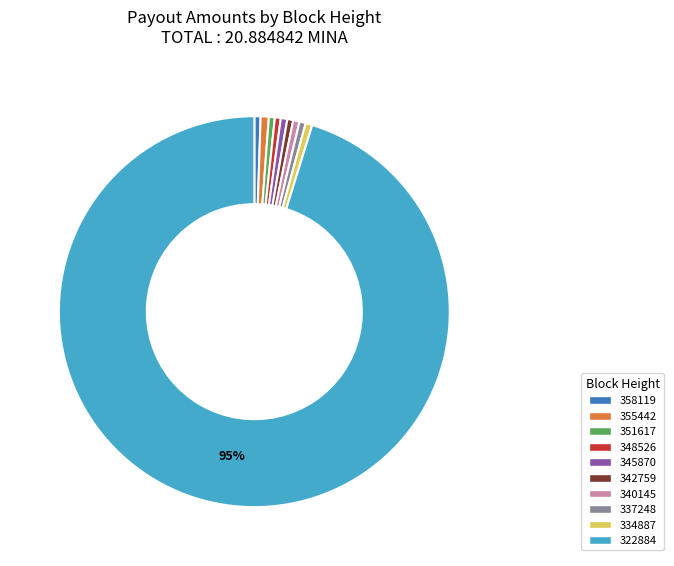

To the nearest percent, what is the average slice percentage?

10%